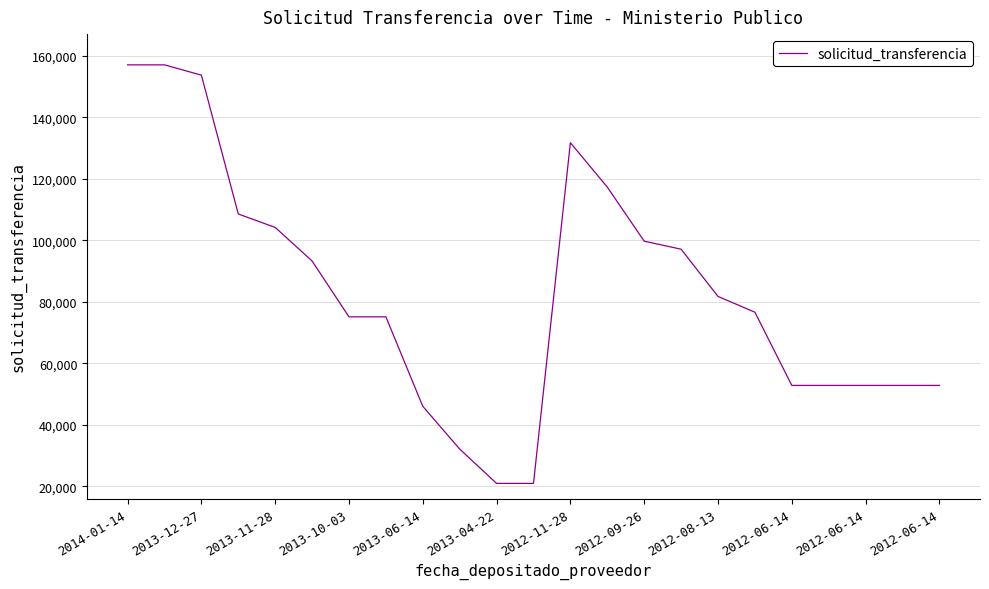

What is the difference between the maximum and minimum values?

136135